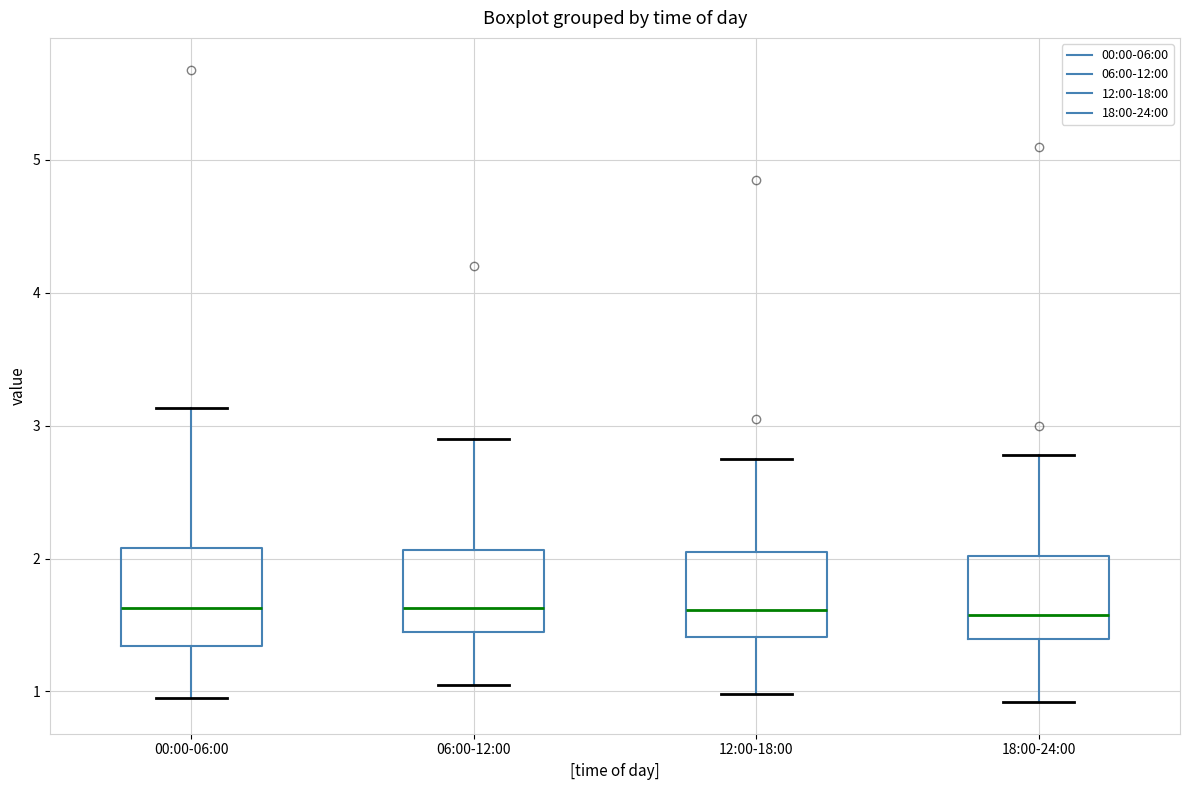

Reading left to right, transcribe this box plot: for each box, give where its median line is, the range the box spans, and where its two whiskers end, as read against the y-axis. The values are not printed on the chart, so give them approximately, as read against the axis.

00:00-06:00: median 1.6, box 1.3 to 2.1, whiskers 1.0 to 3.1
06:00-12:00: median 1.6, box 1.5 to 2.1, whiskers 1.1 to 2.9
12:00-18:00: median 1.6, box 1.4 to 2.1, whiskers 1.0 to 2.8
18:00-24:00: median 1.6, box 1.4 to 2.0, whiskers 0.9 to 2.8